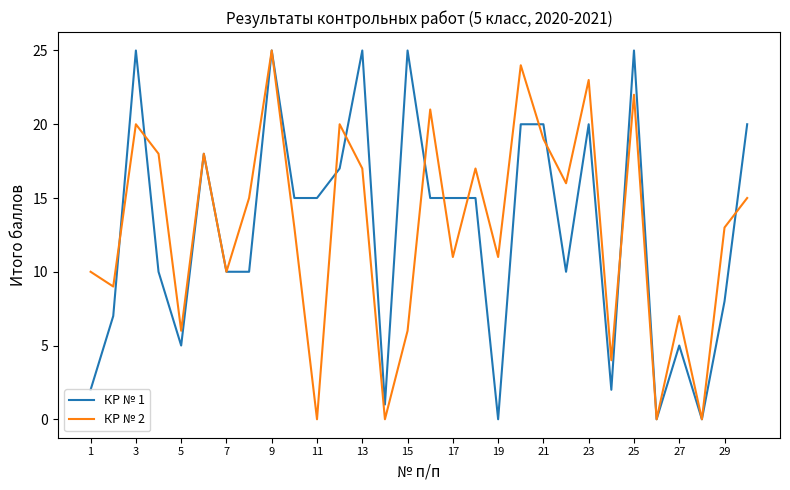

What is the difference between the maximum and minimum values in the КР № 1 series?

25